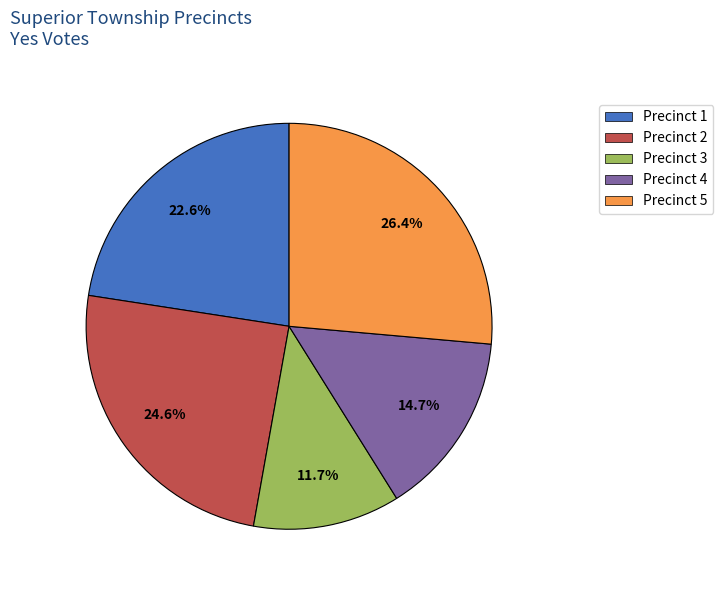

Rank the categories by value from highest to lowest.

Precinct 5, Precinct 2, Precinct 1, Precinct 4, Precinct 3